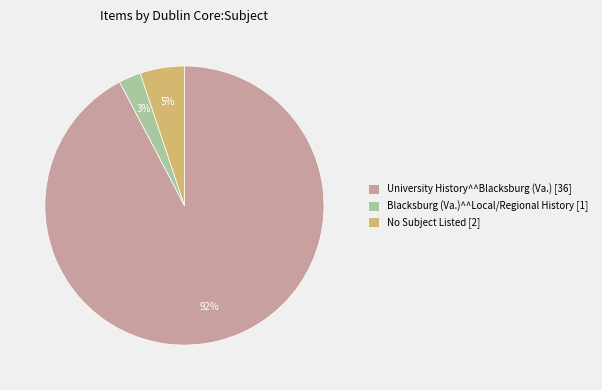

Combined, do No Subject Listed [2] and University History^^Blacksburg (Va.) [36] account for over 50%?

Yes